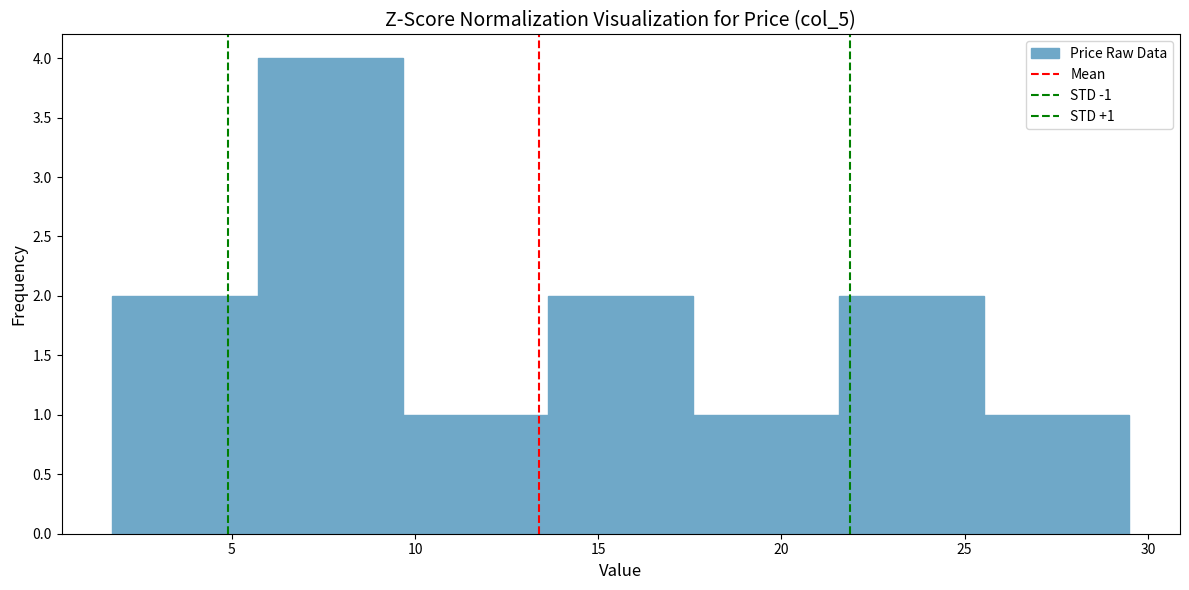

Which range on the x-axis has the tallest bar?

5.5 to 9.5